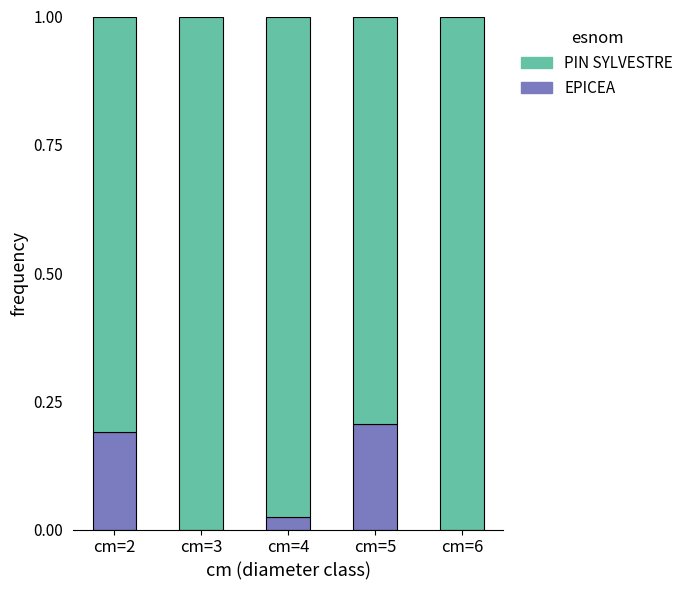

What is the sum of all EPICEA values?

0.4